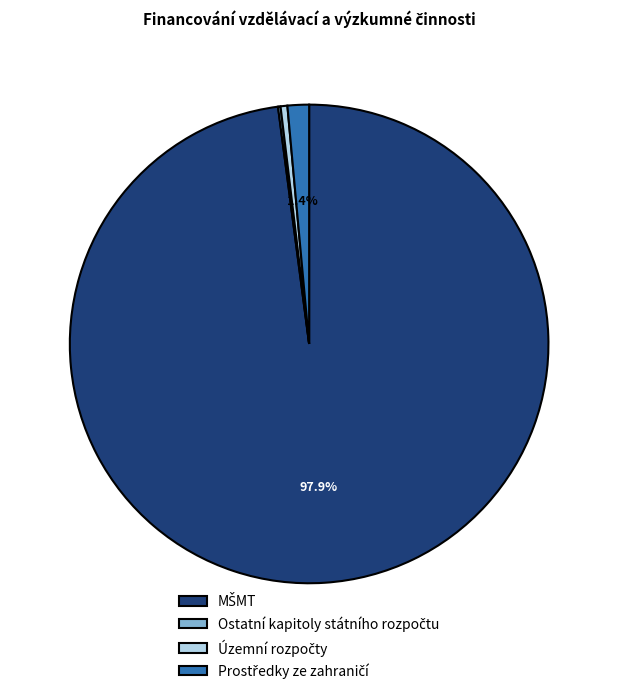

Is there a majority slice in this chart?

Yes